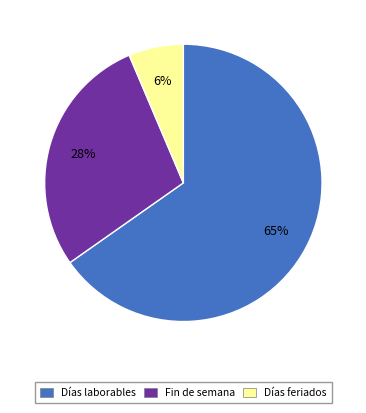

Is it true that Días laborables is 65% of the pie?

True